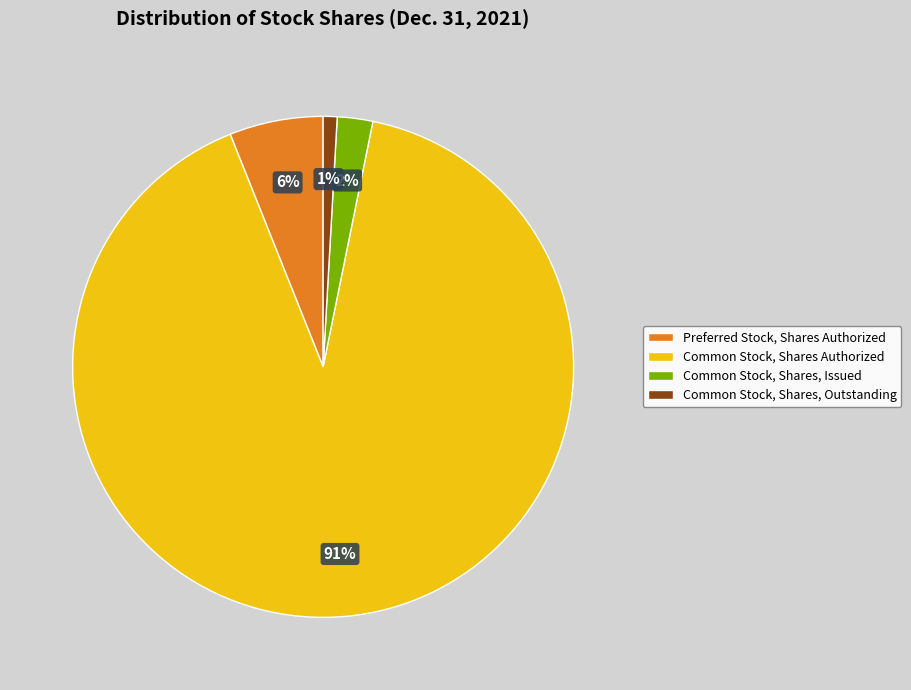

Which slice represents more than half of the pie?

Common Stock, Shares Authorized